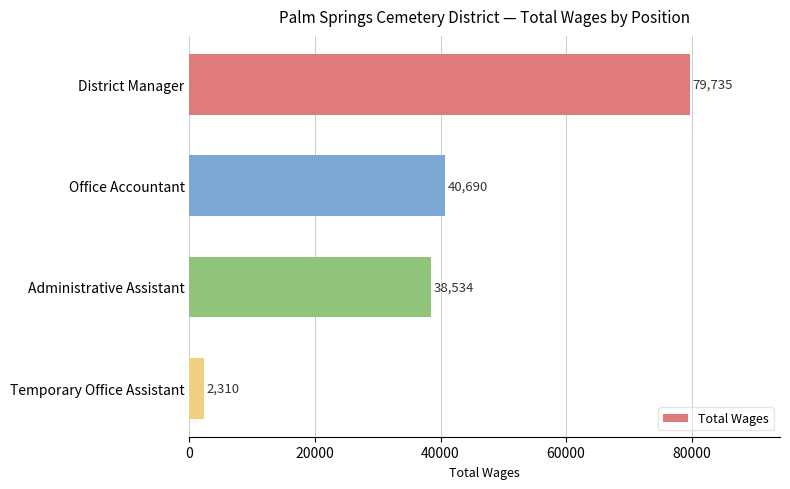

Reading top to bottom, extract all data points from this chart.

79735	40690	38534	2310